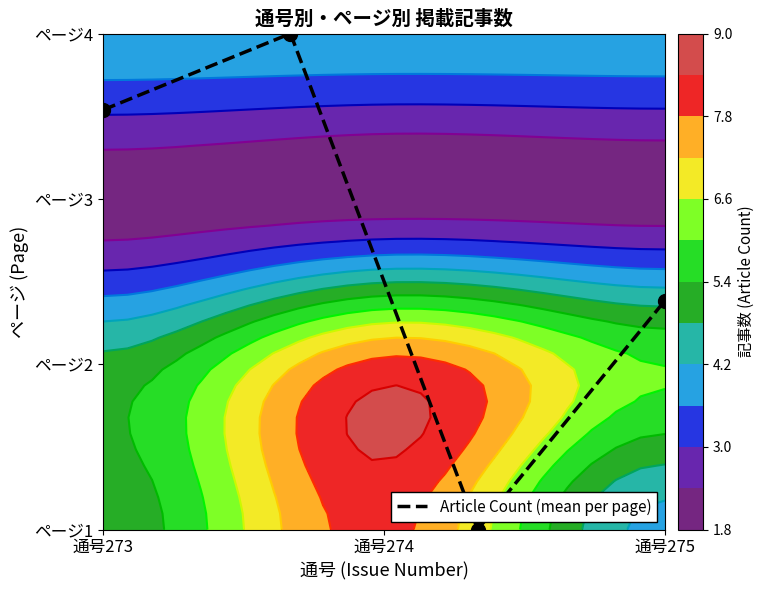

What is the sum of all values?

6.9